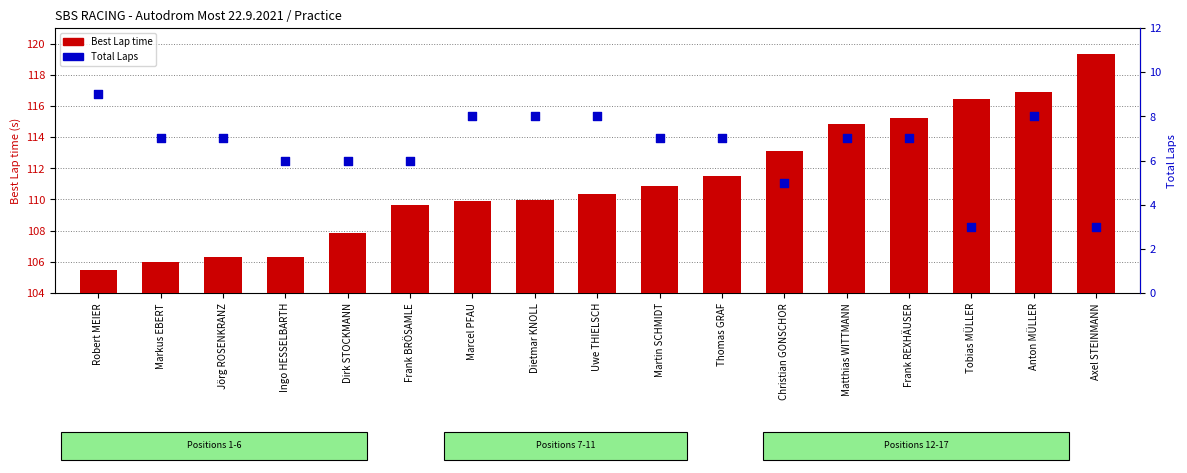

Which series reaches the minimum Y coordinate?

Total Laps